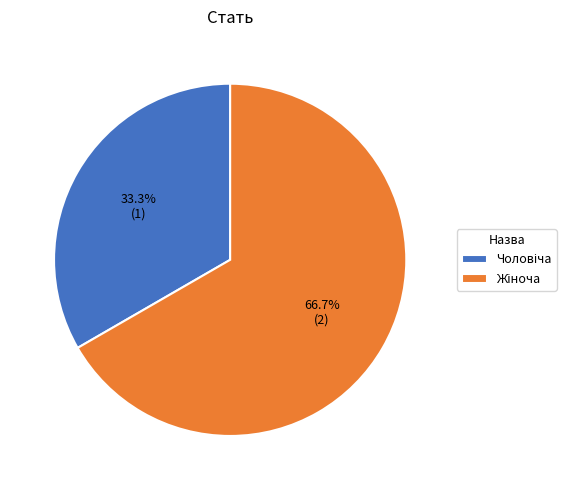

Is there any slice that represents more than half of the pie?

Yes